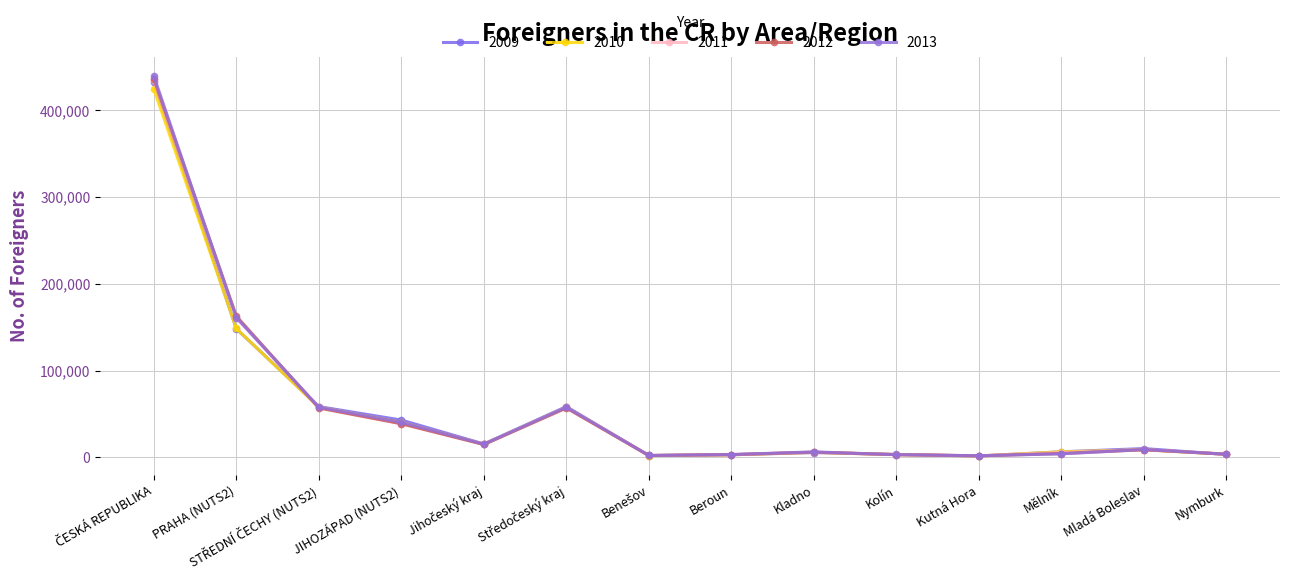

How many values in the 2009 series are below 10129?

7